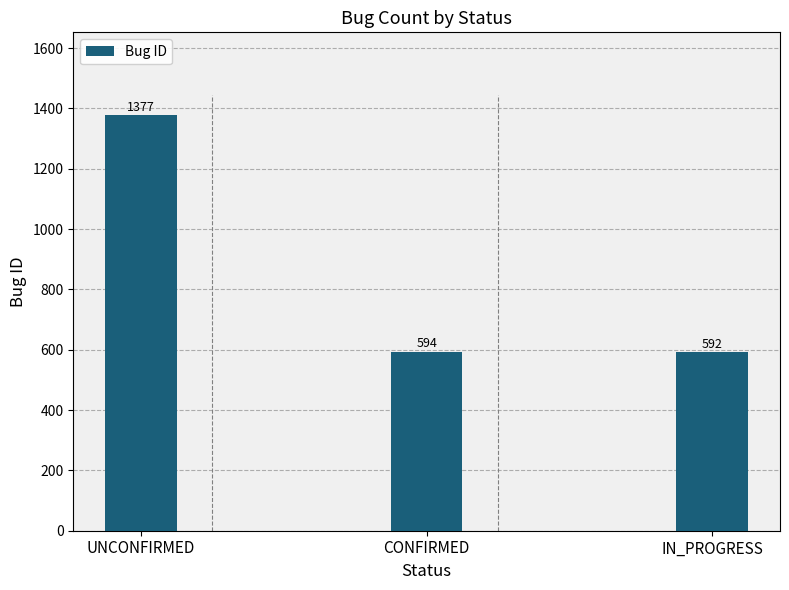

Approximately how many times larger is the value at UNCONFIRMED compared to IN_PROGRESS?

2.3